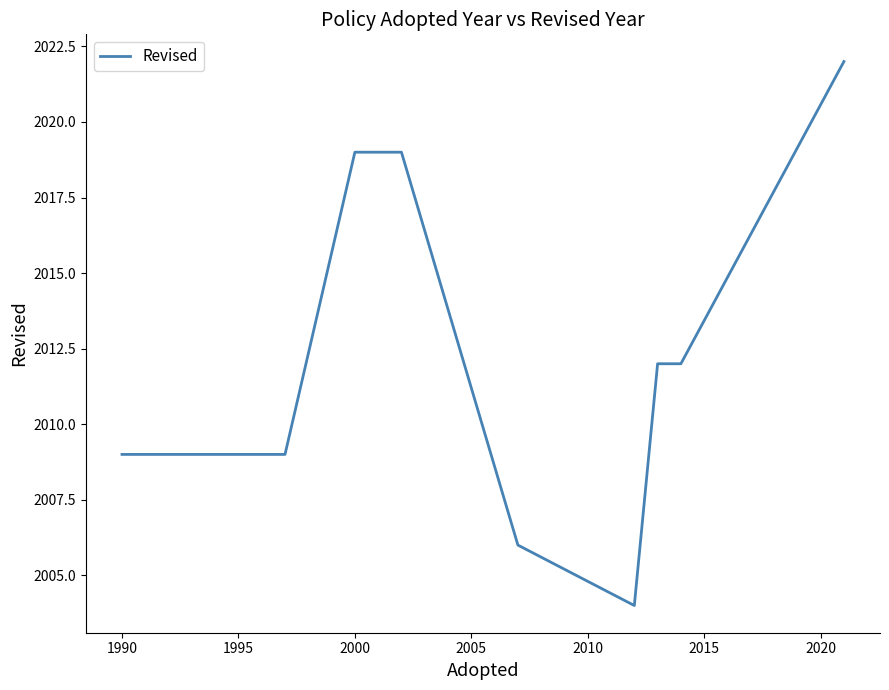

What is the maximum value shown in the chart?

2022